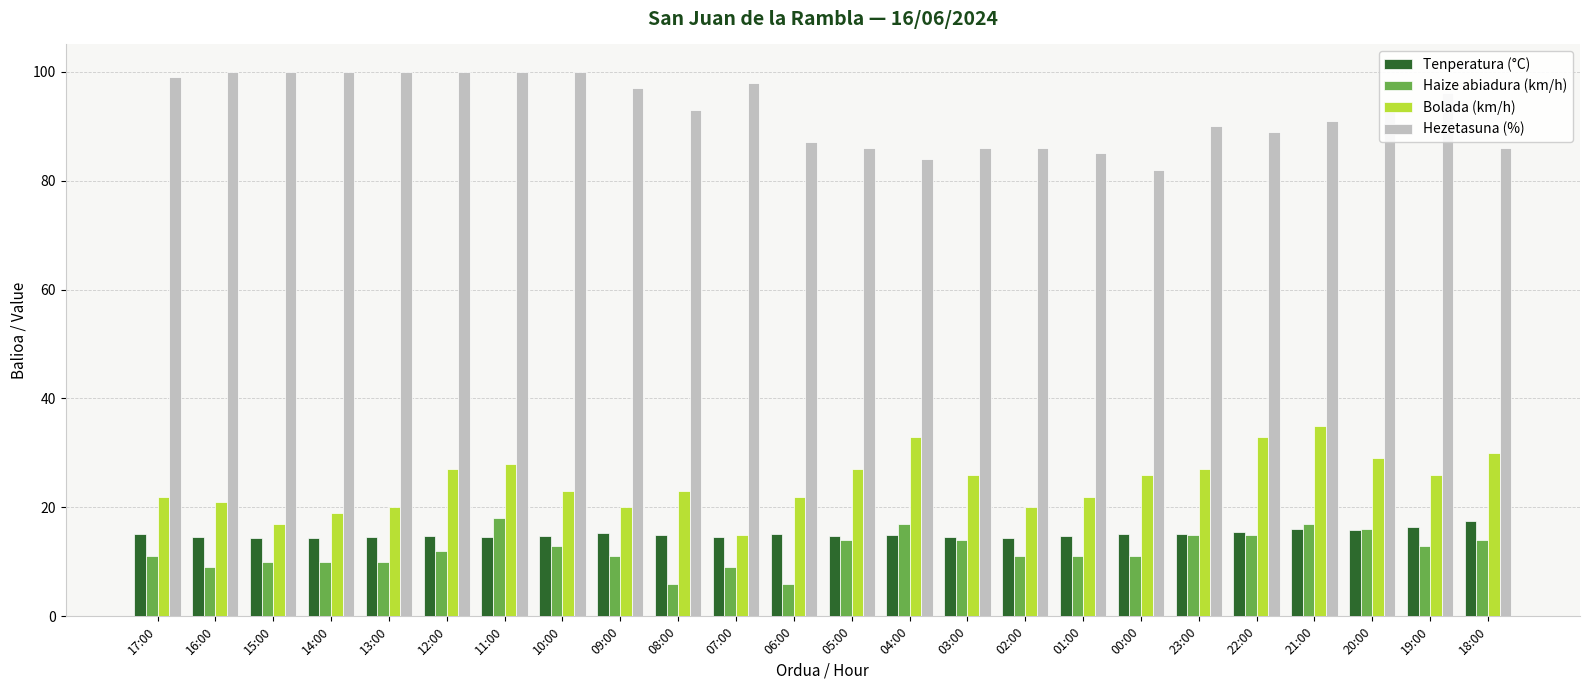

What is the difference between the maximum and minimum values in the Bolada (km/h) series?

20.0